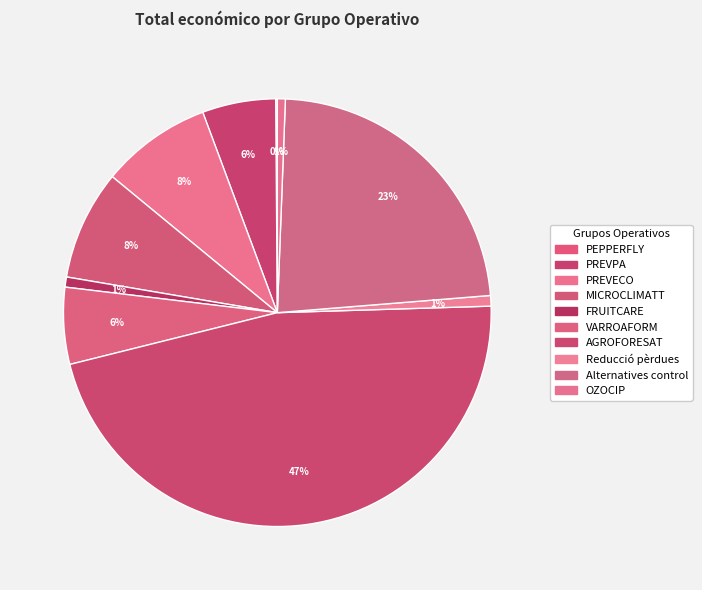

What percentage do VARROAFORM and Alternatives control together represent?

28.9%